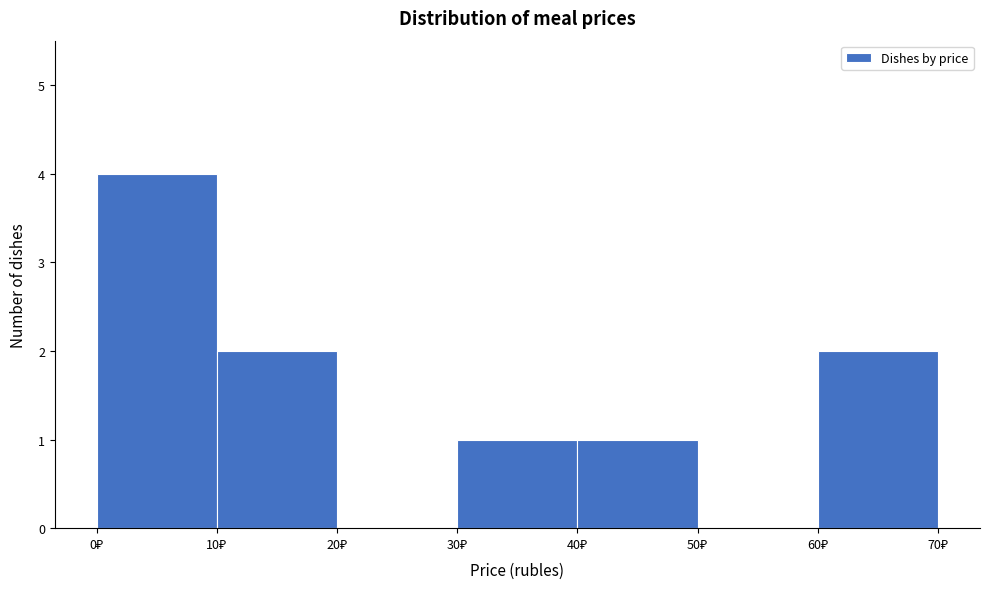

Over which range of the x-axis is the bar tallest?

0 to 10